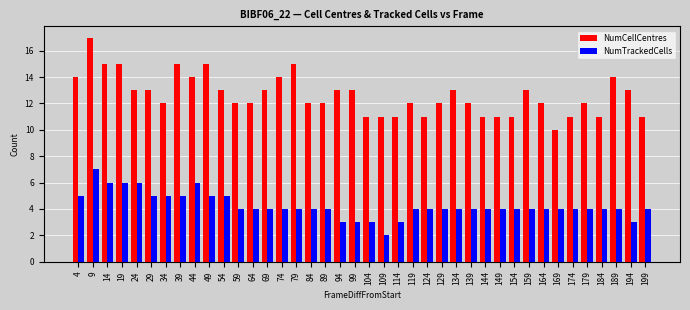

List the series in order of their peak value, lowest first.

NumTrackedCells, NumCellCentres